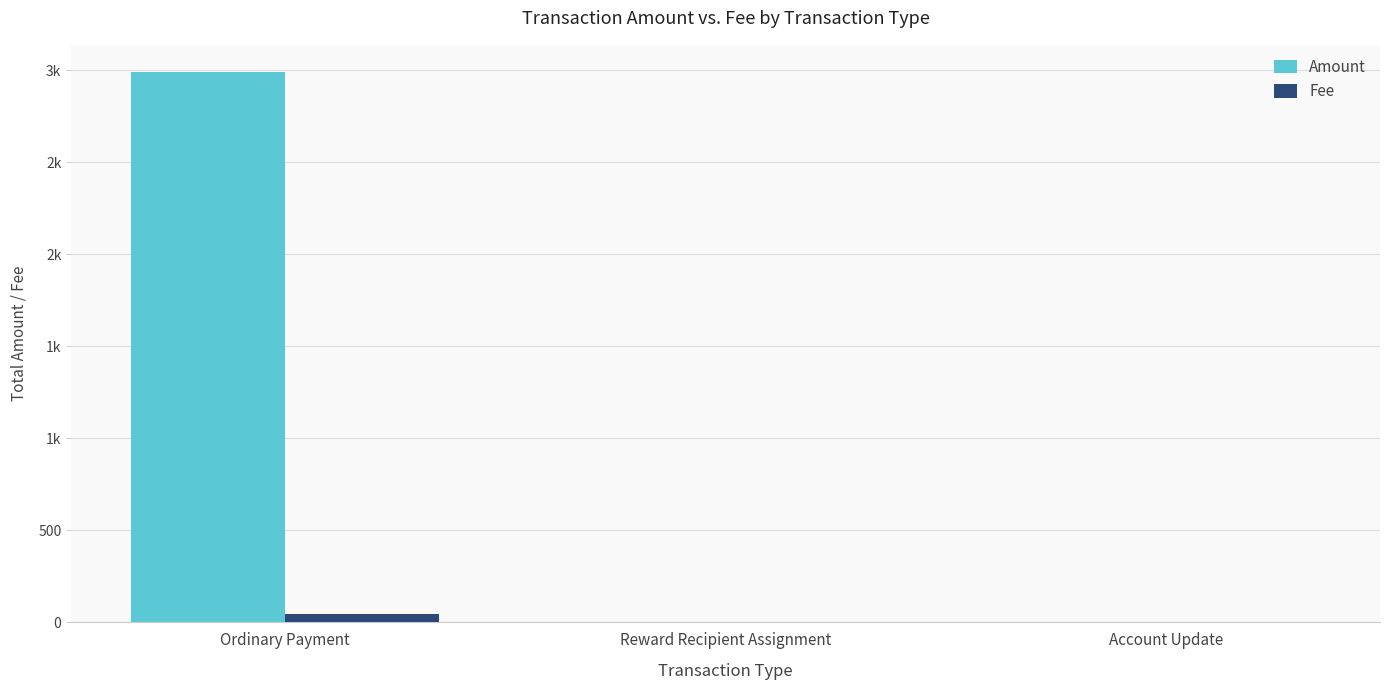

What is the minimum value for Fee?

1.0